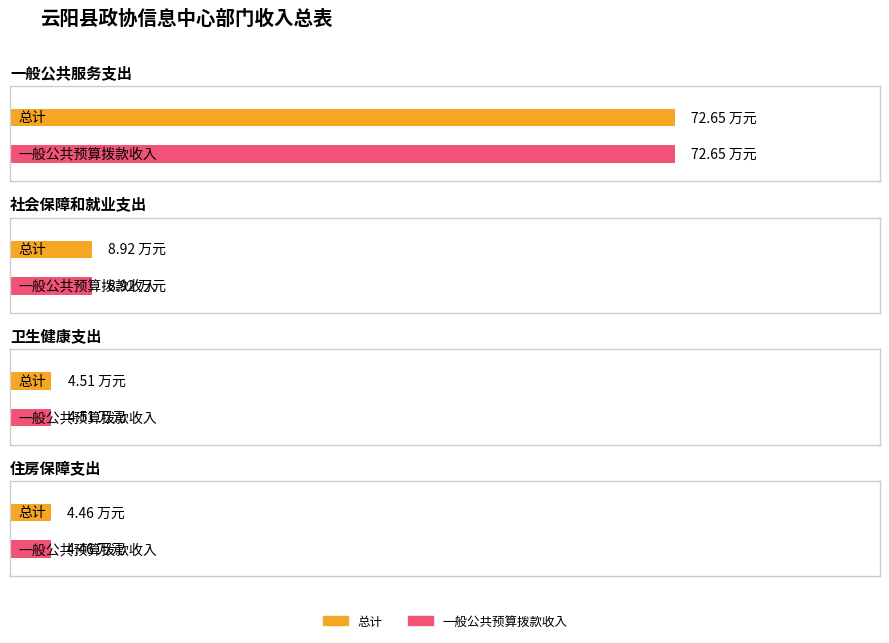

What is the average value of the 总计 series?

22.6